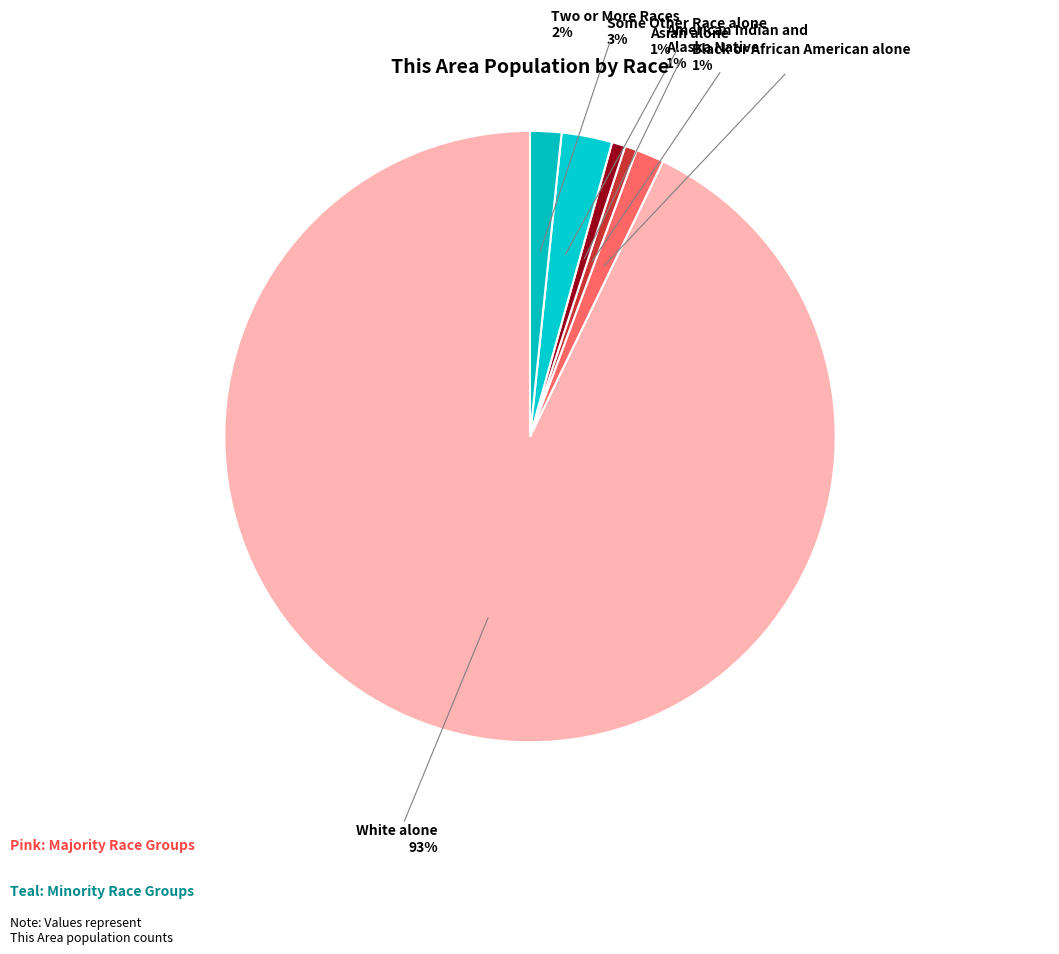

To the nearest percent, what is the difference between the Black or African American alone and White alone slice percentages?

91%